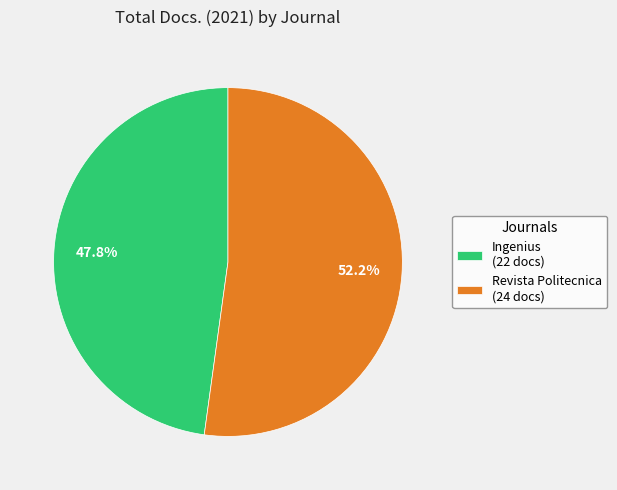

The Ingenius slice represents 48% of the pie. True or false?

True